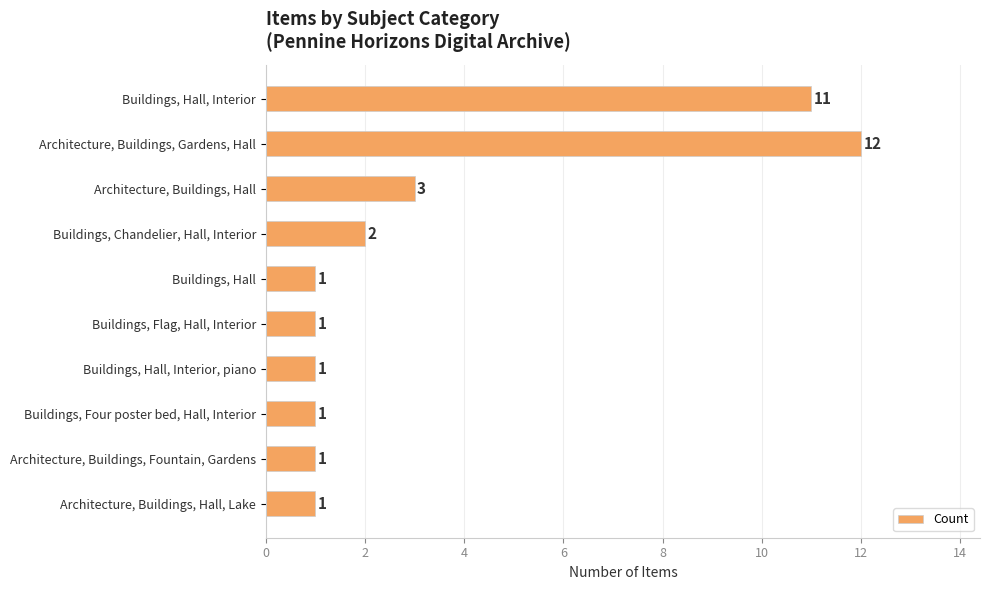

What is the difference between the second highest and second lowest values?

10